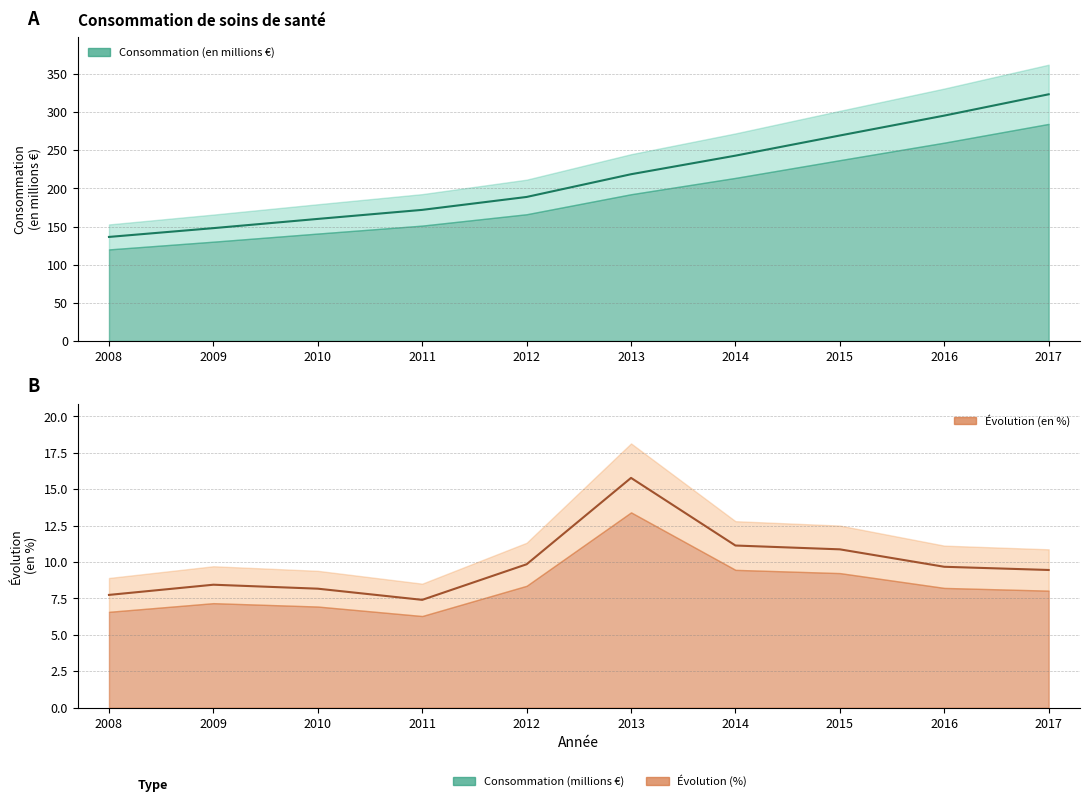

Rank the series by their average value, from highest to lowest.

Consommation (en millions €), Évolution (en %)